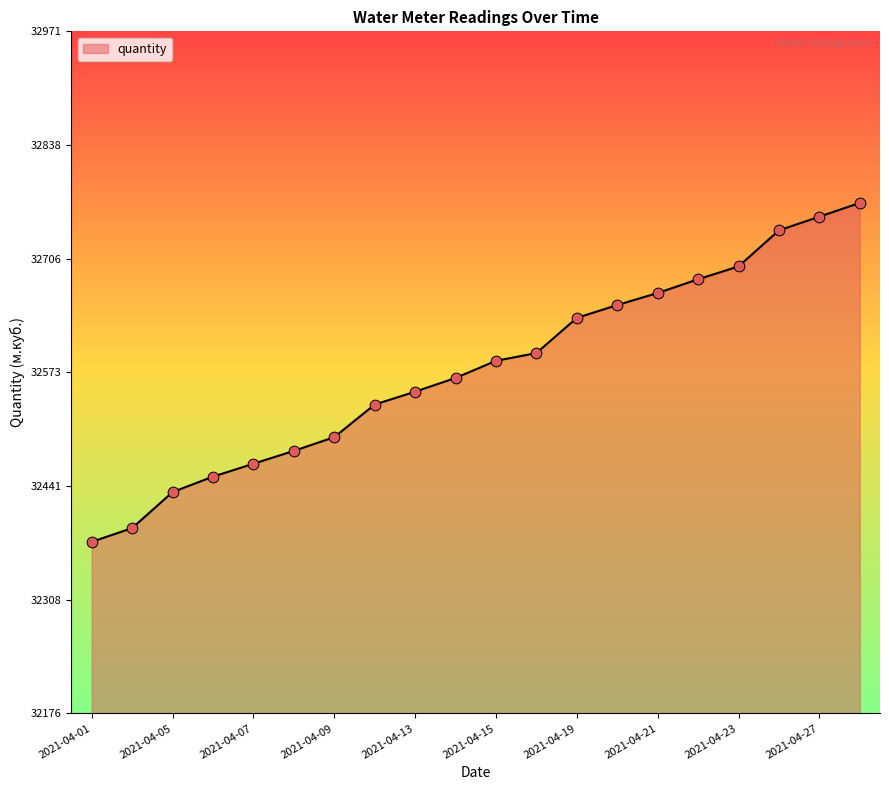

What is the difference between the maximum and minimum values?

395